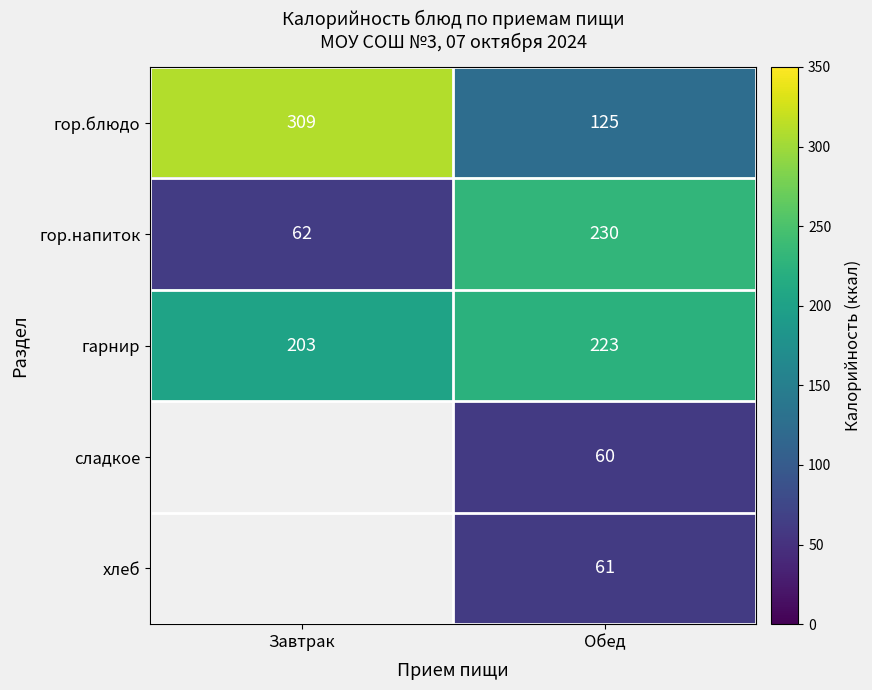

What is the smallest value displayed?

60.0